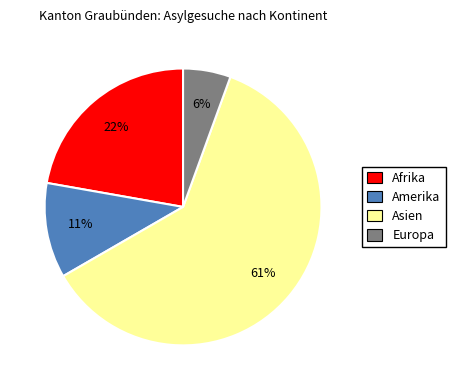

Between Afrika and Europa, which is larger?

Afrika